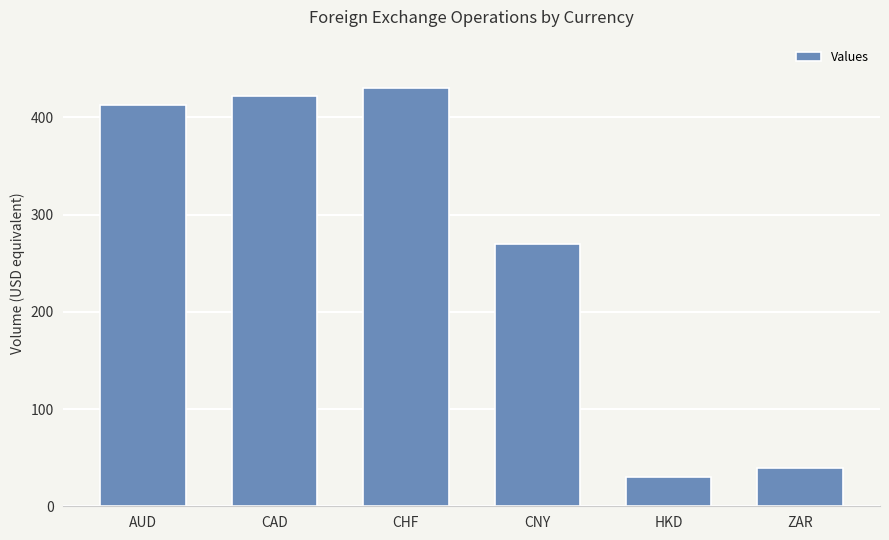

Is it true that the value at CAD is 422.3?

True